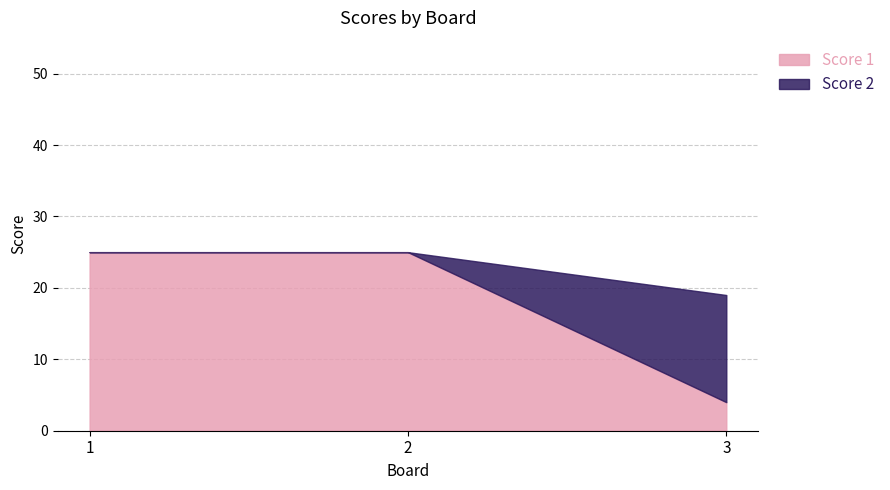

Which series has the largest range (max minus min)?

Score 1